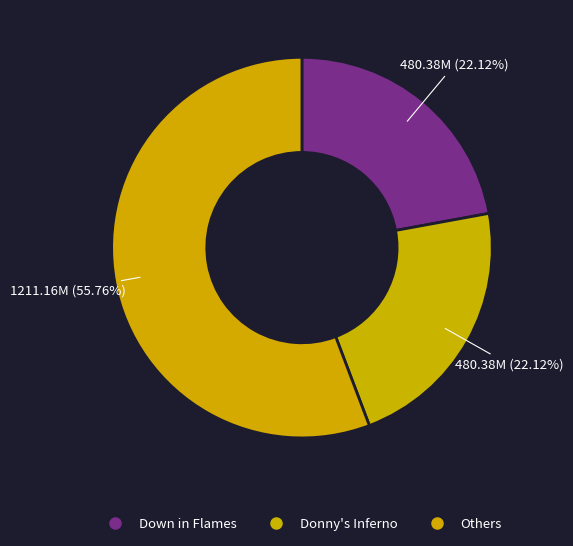

Count the number of slices in the pie.

3